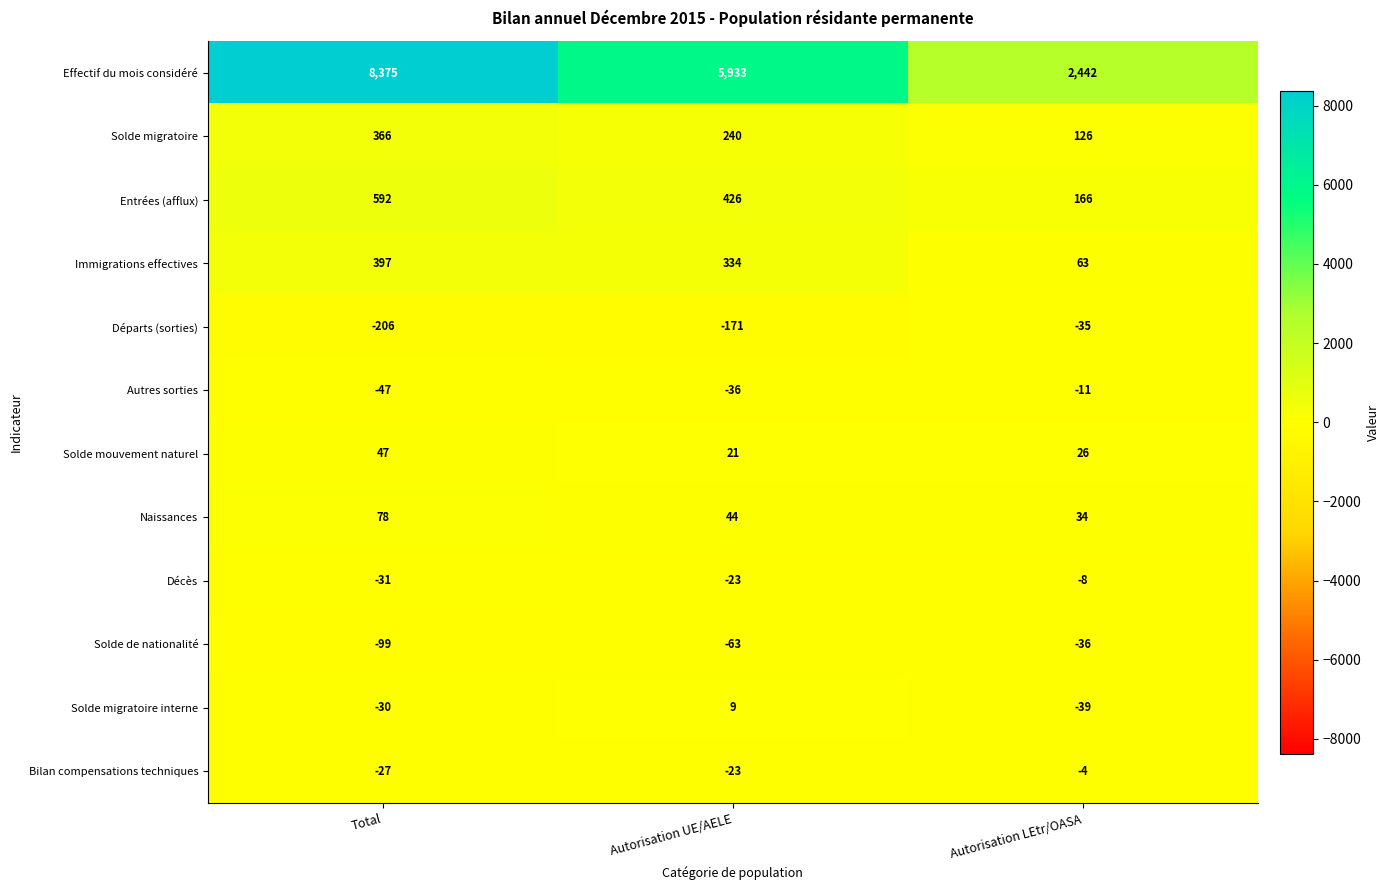

How many series are shown in this chart?

12